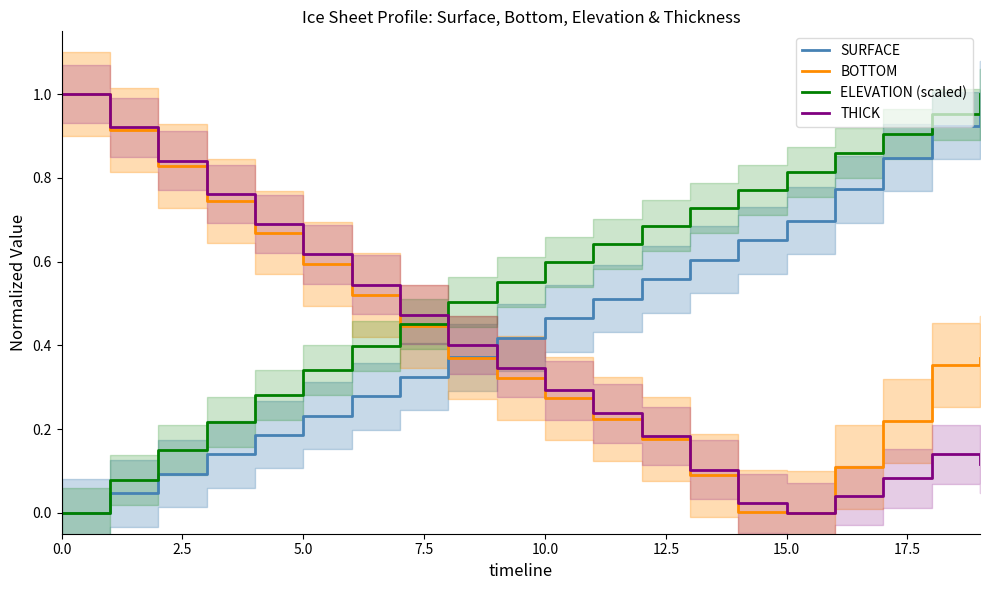

Which series ends up on top after the final intersection of SURFACE and THICK?

SURFACE